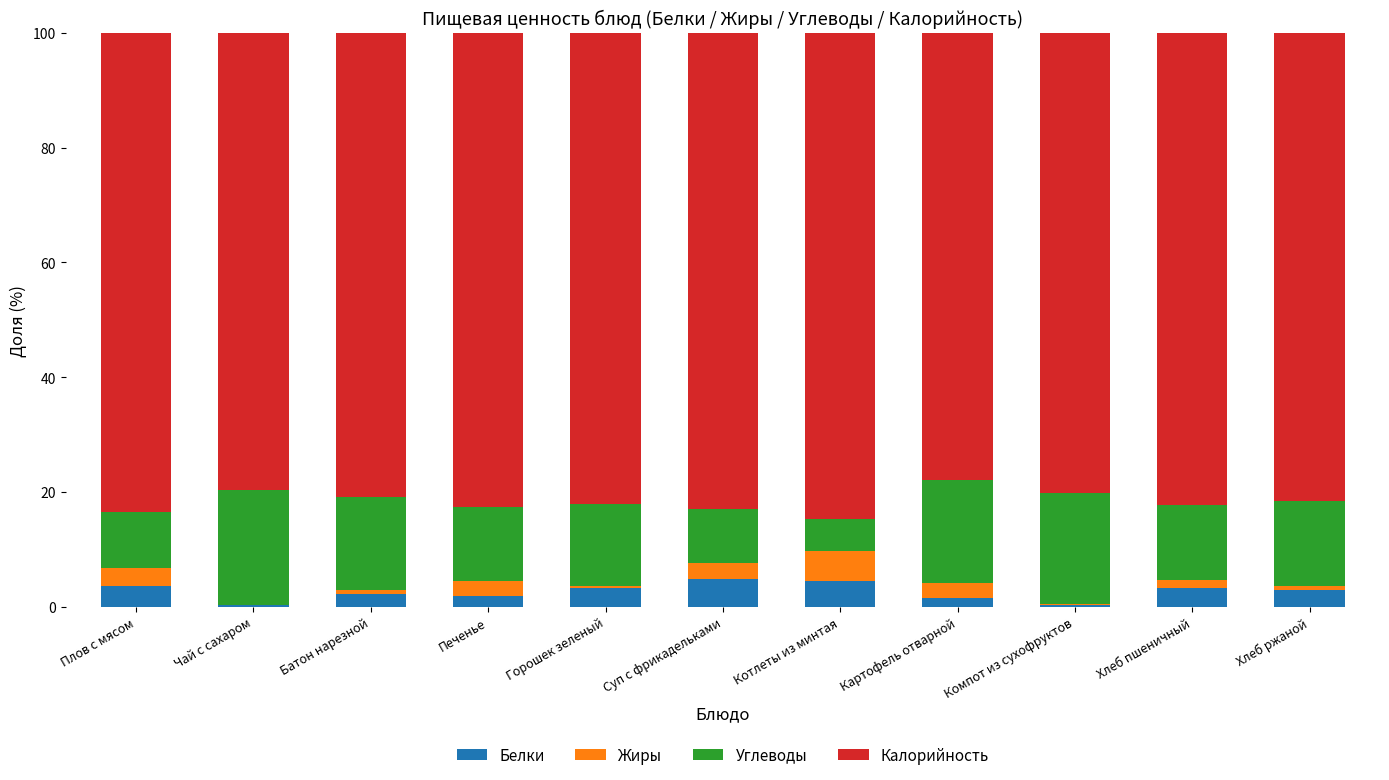

What is the sum of all Белки values?

28.7